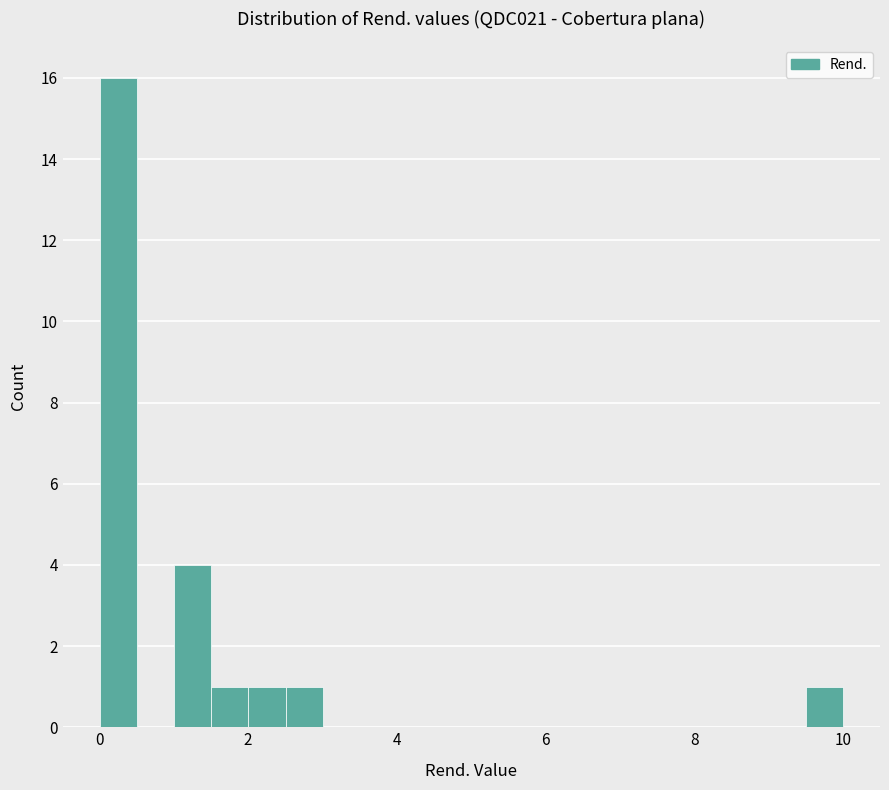

Around what value on the x-axis is the tallest bar? Give the approximate position of its centre, as read against the axis.

0.2